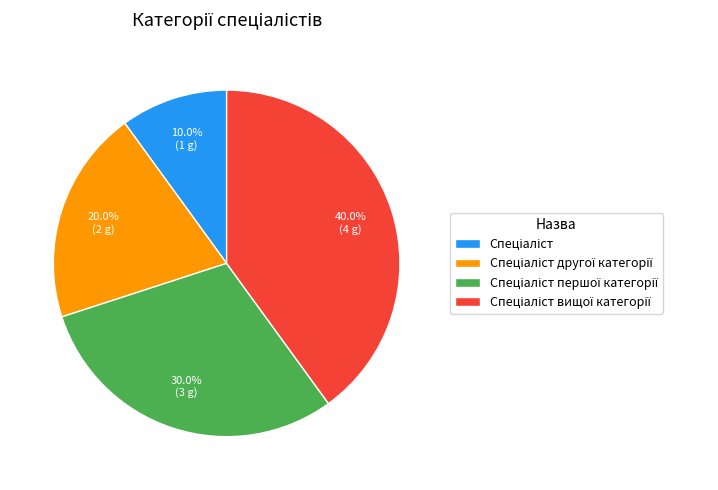

How many segments does this pie chart have?

4